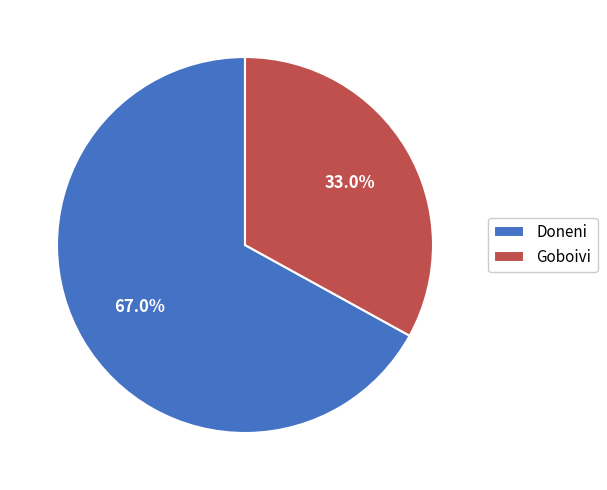

Which slice represents more than half of the pie?

Doneni